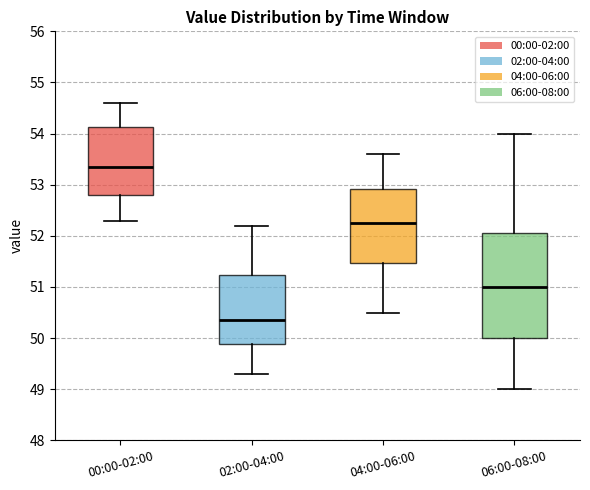

Where does the upper whisker of the box for 02:00-04:00 end on the y-axis? The values are not printed on the chart, so give them approximately, as read against the axis.

52.2